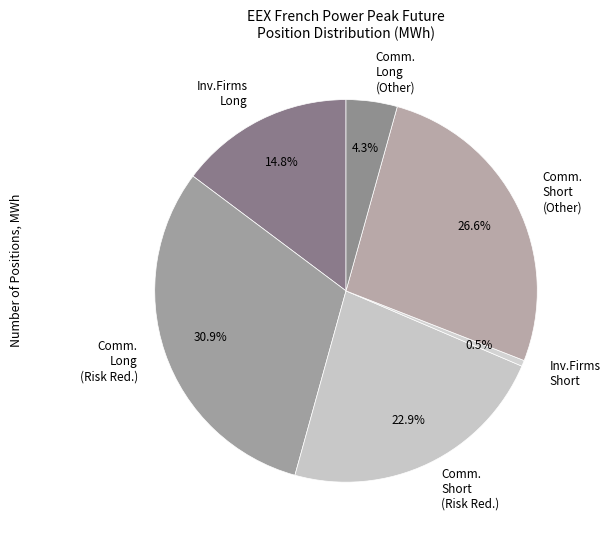

Is Inv.Firms Short the majority of the pie?

No